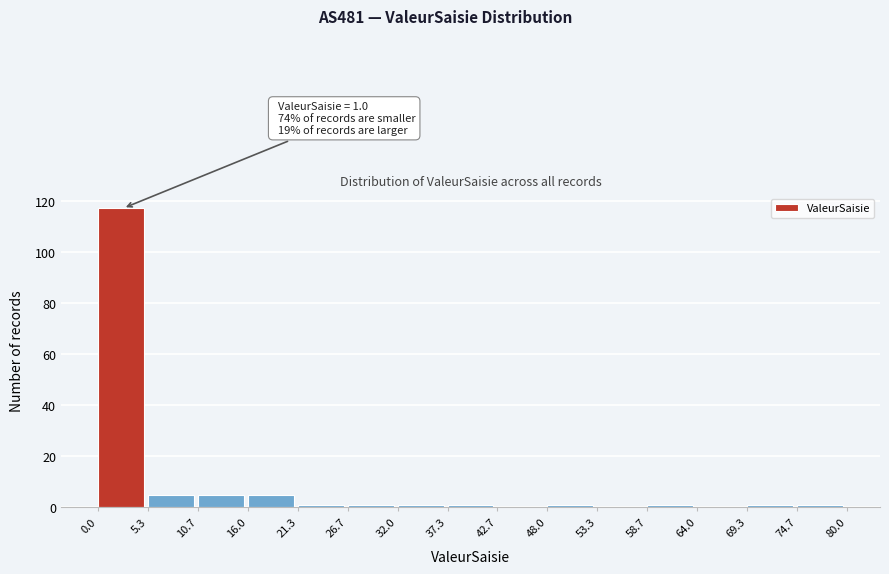

Over which range of the x-axis is the bar tallest?

0.0 to 5.3